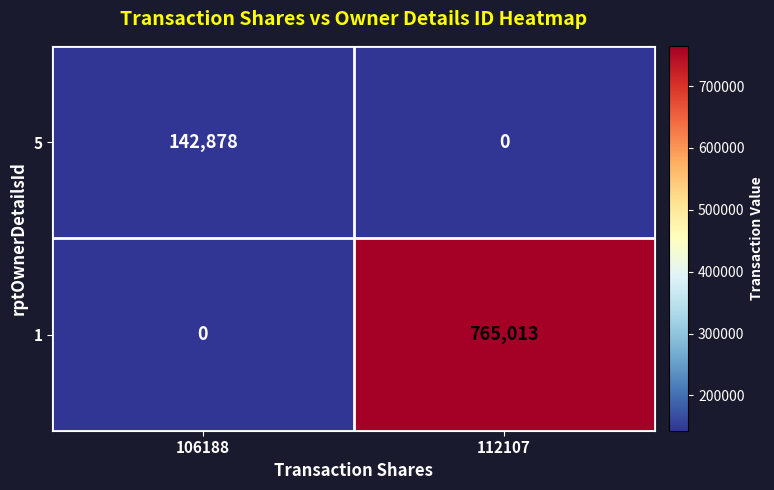

What is the spread (max minus min) of values at 106188?

142878